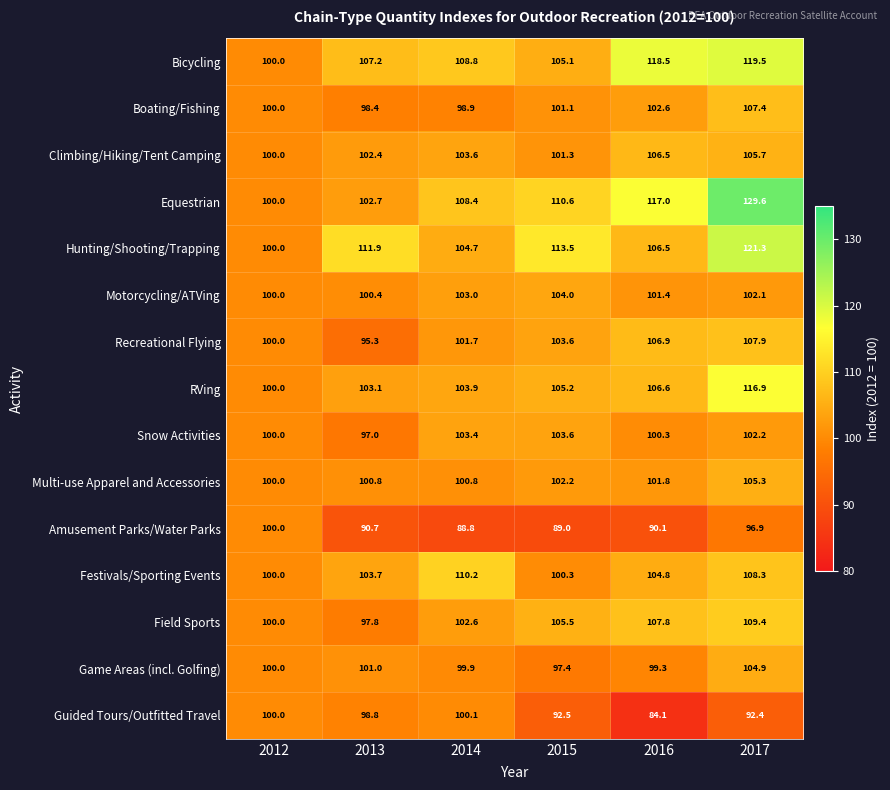

Is it true that Snow Activities equals 100.0 at 2012?

True